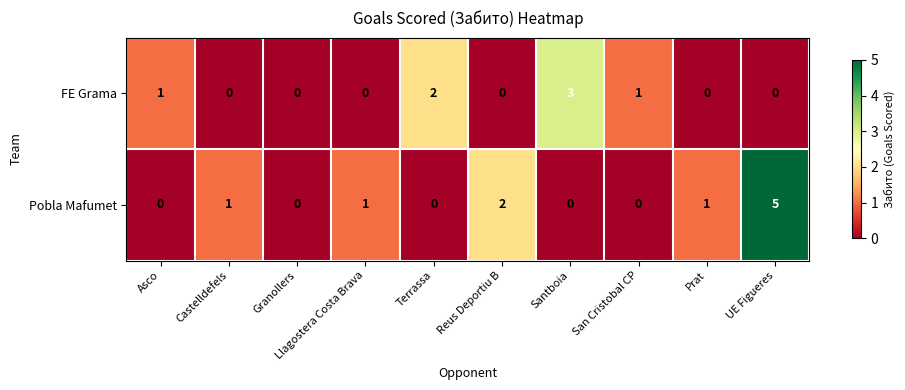

Is the value of Pobla Mafumet at Reus Deportiu B greater than the value of FE Grama at Castelldefels?

Yes